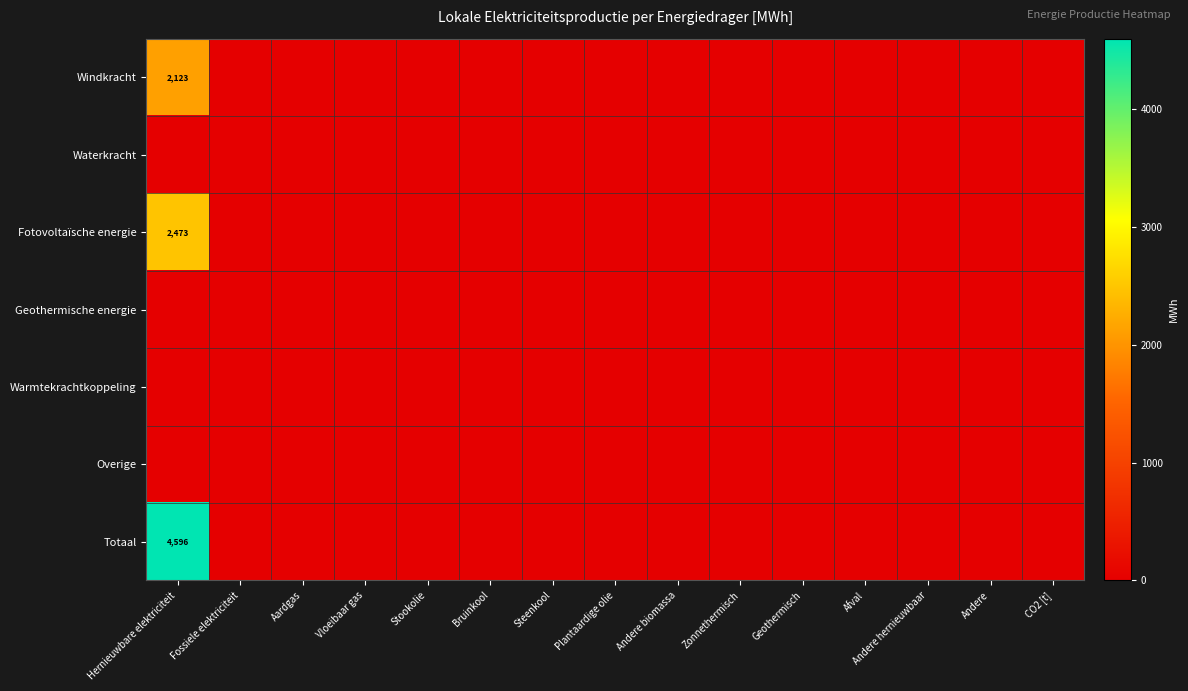

The value of Fotovoltaïsche energie at Hernieuwbare elektriciteit is 2473. True or false?

True